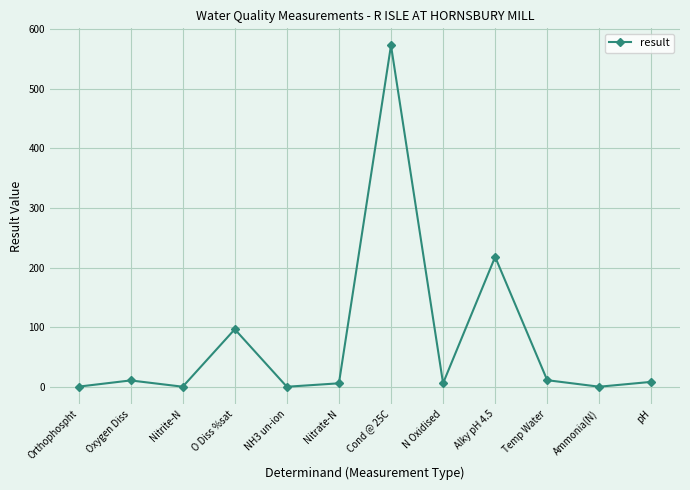

At which label is the value closest to 286?

Alky pH 4.5